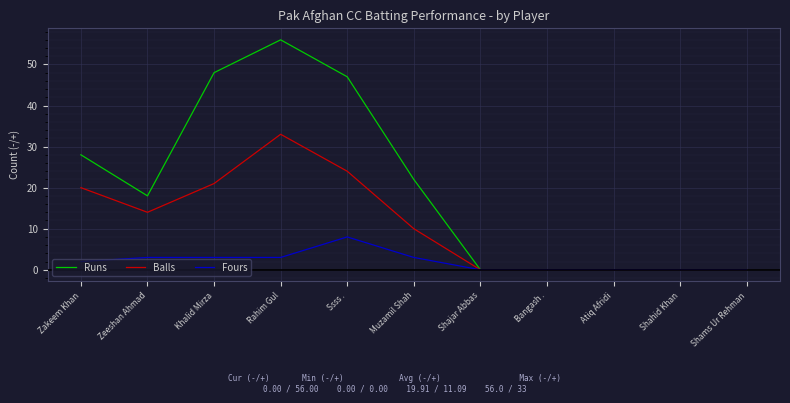

What is the difference between the highest and lowest values at Zeeshan Ahmad?

15